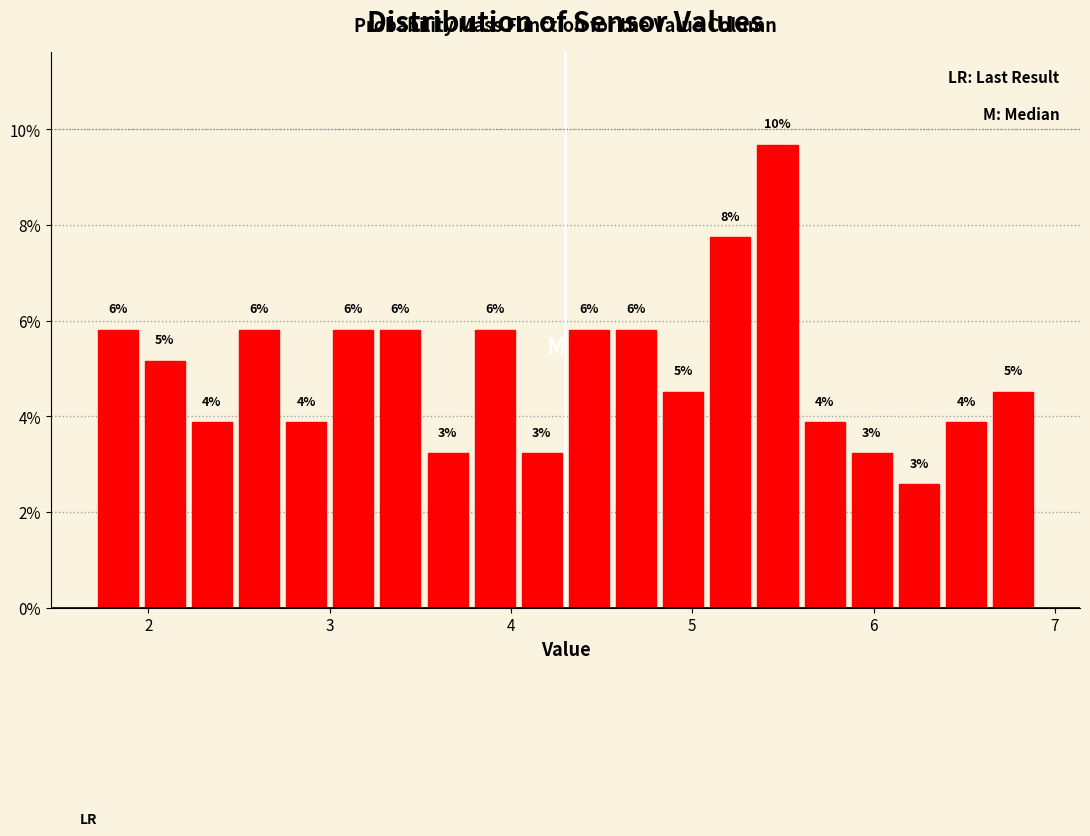

Read against the x-axis, roughly where is the centre of the tallest bar?

5.5